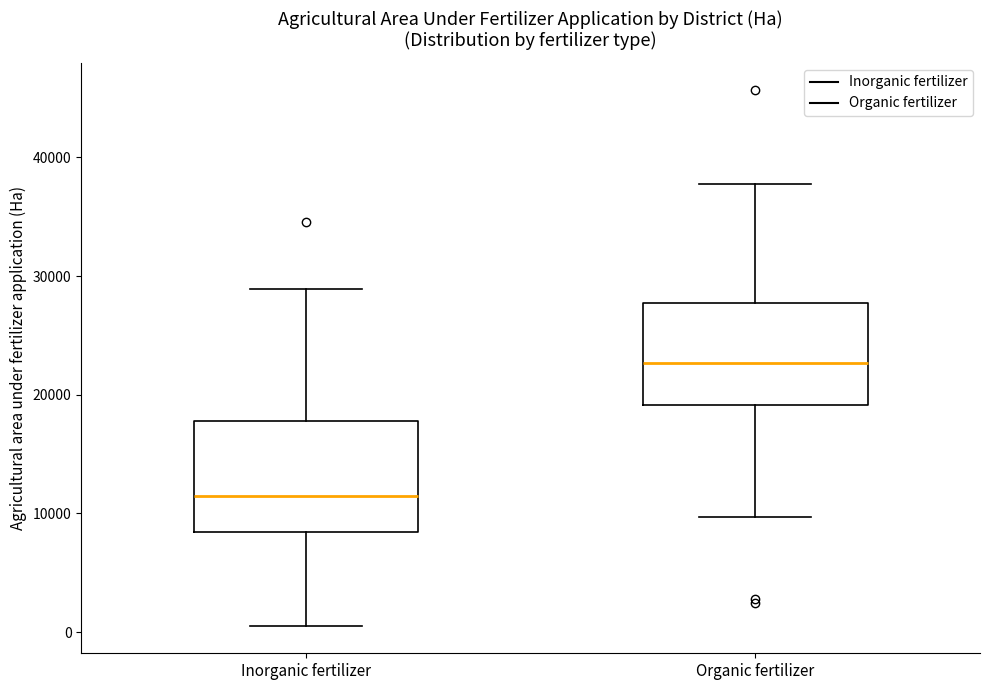

Where does the lower whisker of the box for Inorganic fertilizer end on the y-axis? The values are not printed on the chart, so give them approximately, as read against the axis.

0